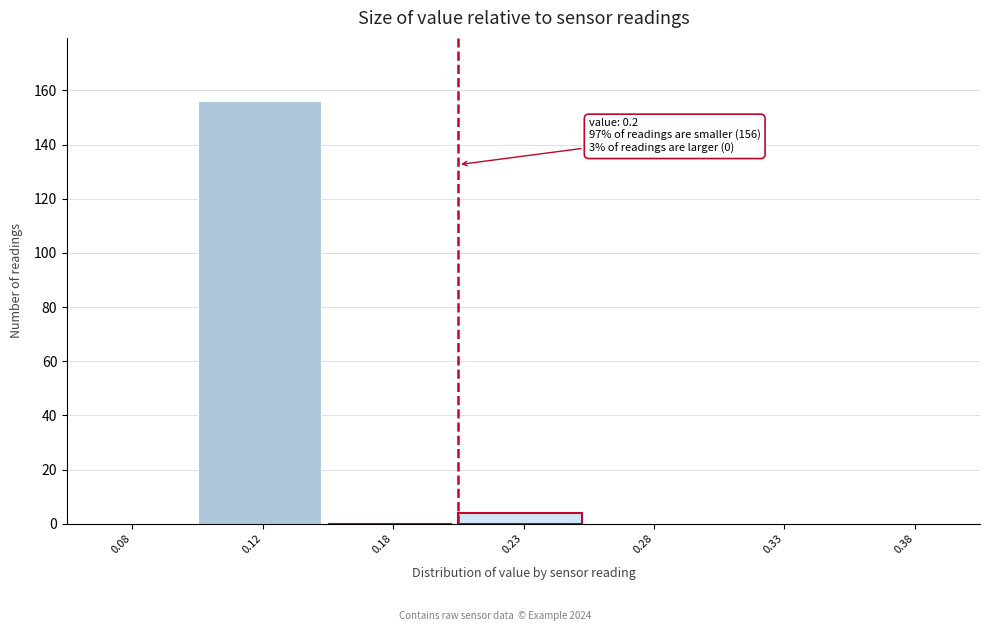

Reading right to left, extract all data points from this chart.

0.38=0	0.33=0	0.28=0	0.23=4	0.18=0	0.12=156	0.08=0